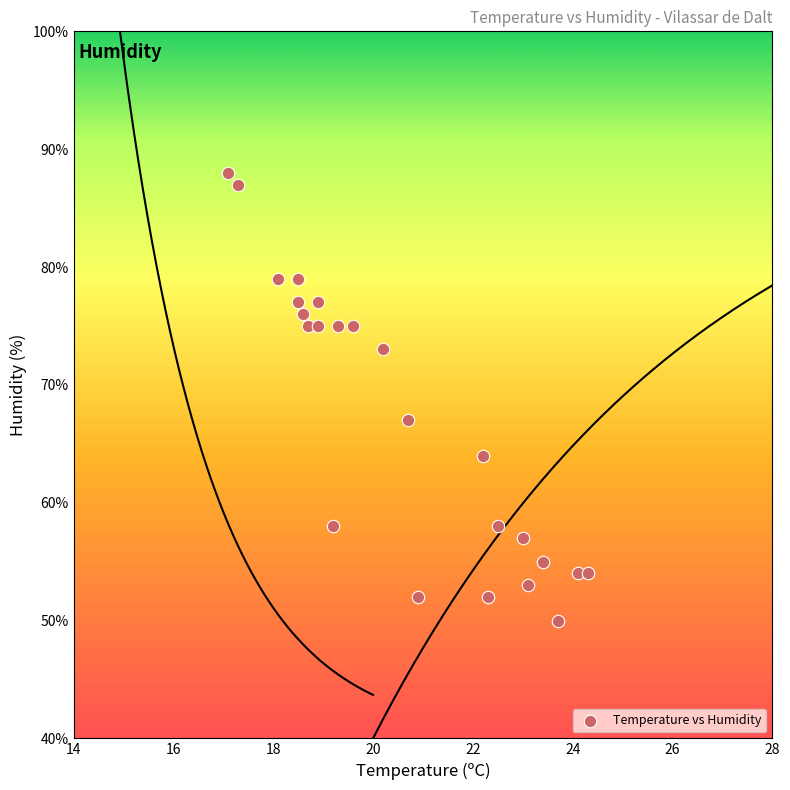

What is the range of Y values (max minus min)?

38